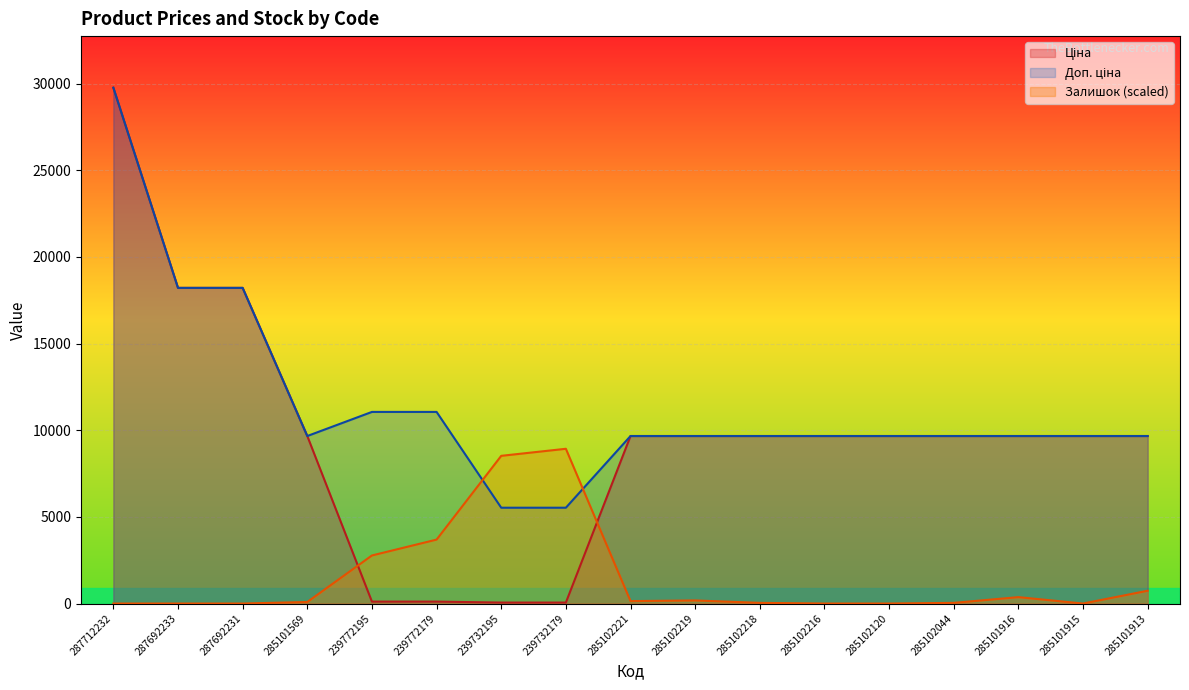

At which category is the sum across all series the highest?

287712232